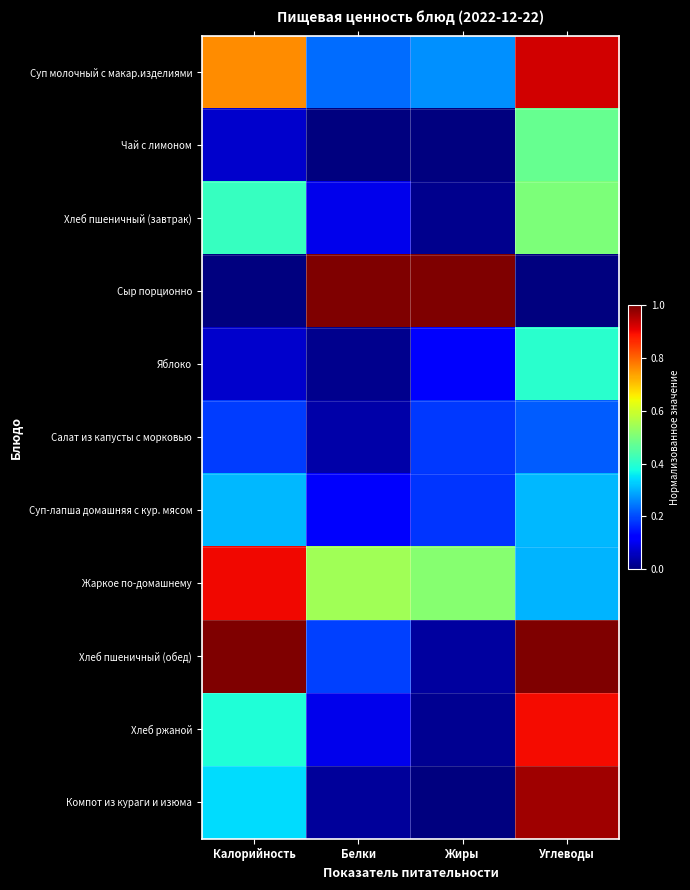

At which category is the sum across all series the highest?

Углеводы